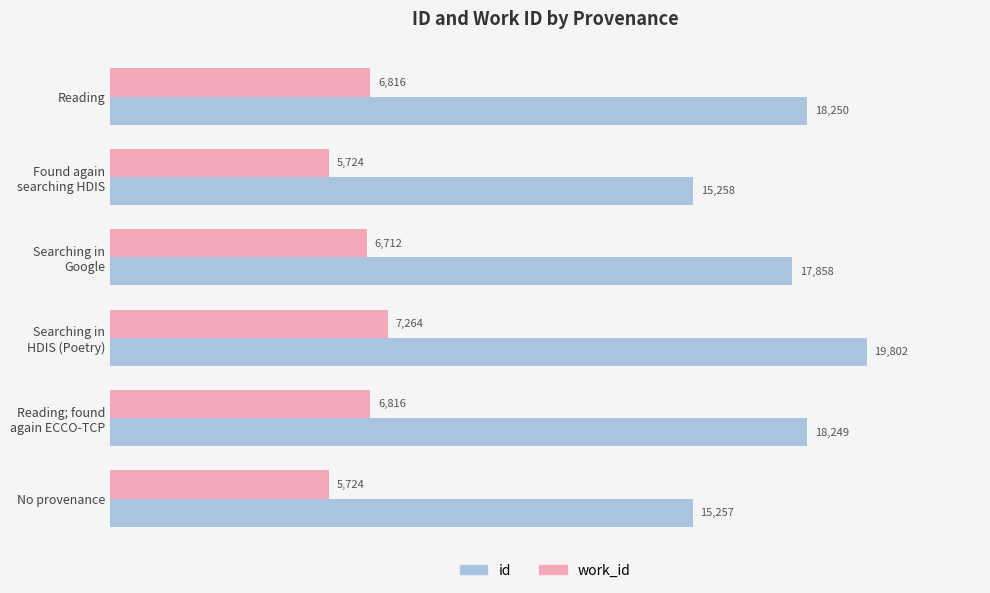

What is the smallest value displayed?

5724